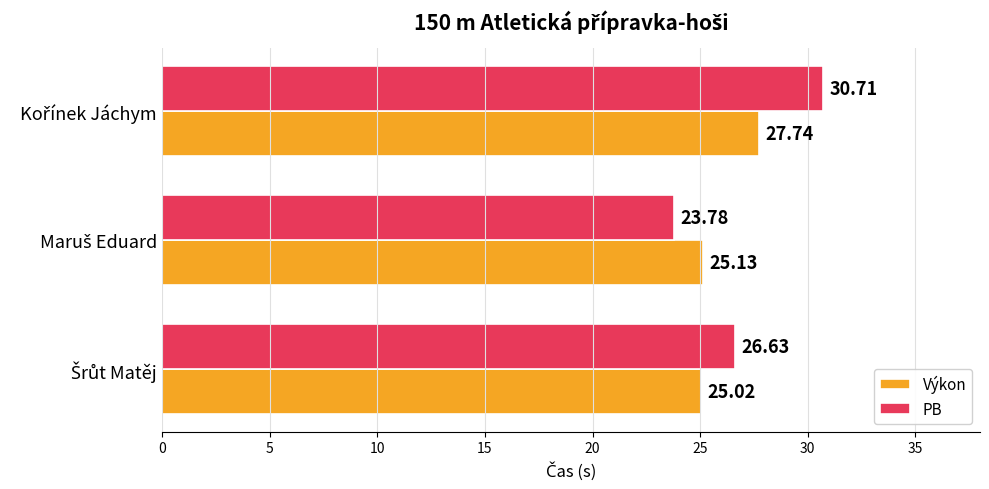

Which series has the widest spread of values?

PB